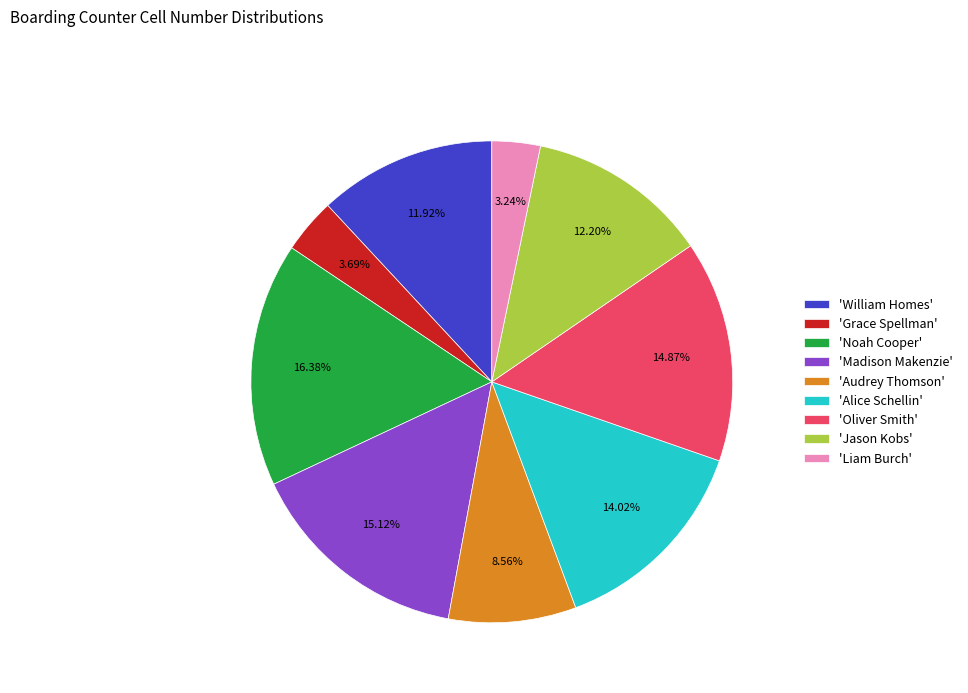

Does any single category account for the majority?

No